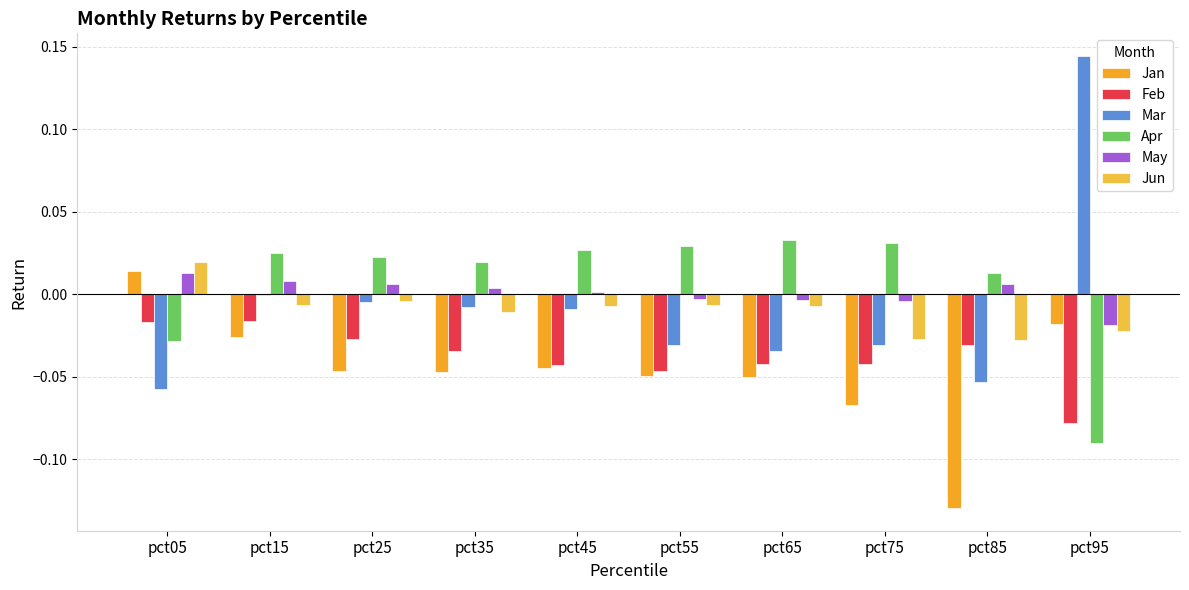

Reading left to right, extract all data points from this chart.

Jan: 0.0	-0.0	-0.0	-0.0	-0.0	-0.0	-0.1	-0.1	-0.1	-0.0
Feb: -0.0	-0.0	-0.0	-0.0	-0.0	-0.0	-0.0	-0.0	-0.0	-0.1
Mar: -0.1	-0.0	-0.0	-0.0	-0.0	-0.0	-0.0	-0.0	-0.1	0.1
Apr: -0.0	0.0	0.0	0.0	0.0	0.0	0.0	0.0	0.0	-0.1
May: 0.0	0.0	0.0	0.0	0.0	-0.0	-0.0	-0.0	0.0	-0.0
Jun: 0.0	-0.0	-0.0	-0.0	-0.0	-0.0	-0.0	-0.0	-0.0	-0.0